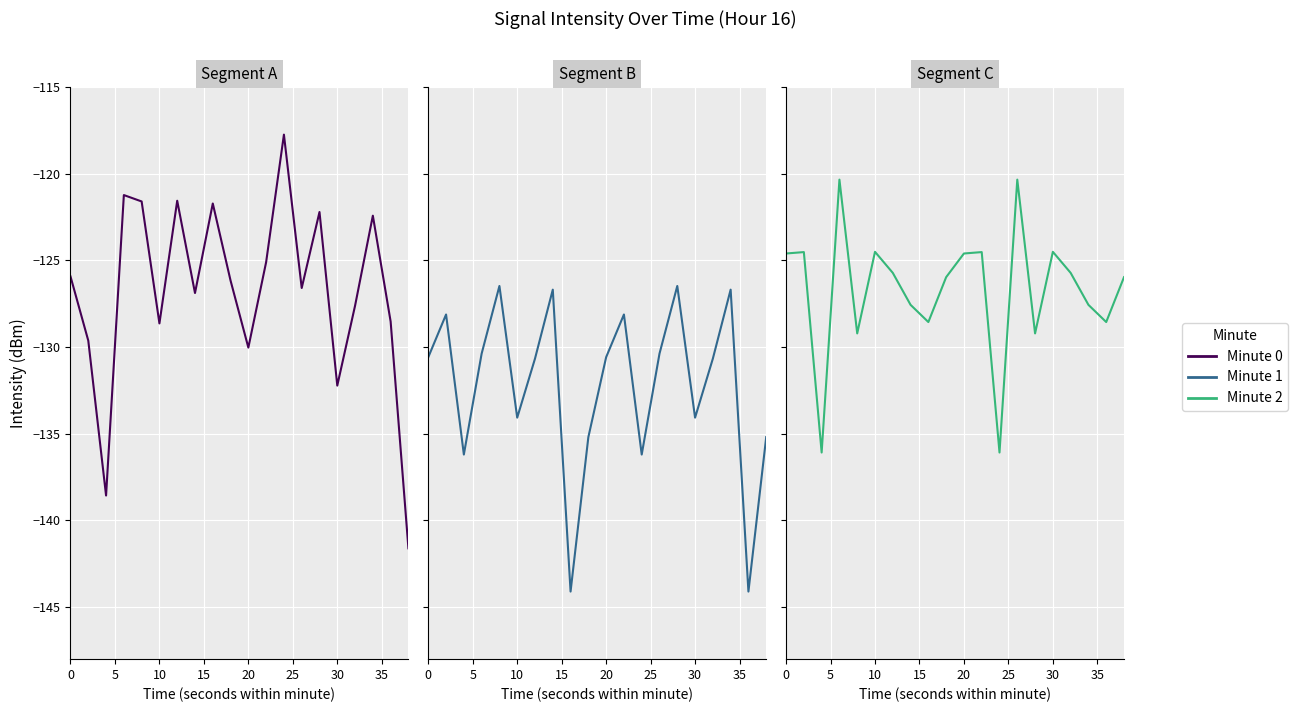

What value does the Minute 0 series have at 0?

-125.9